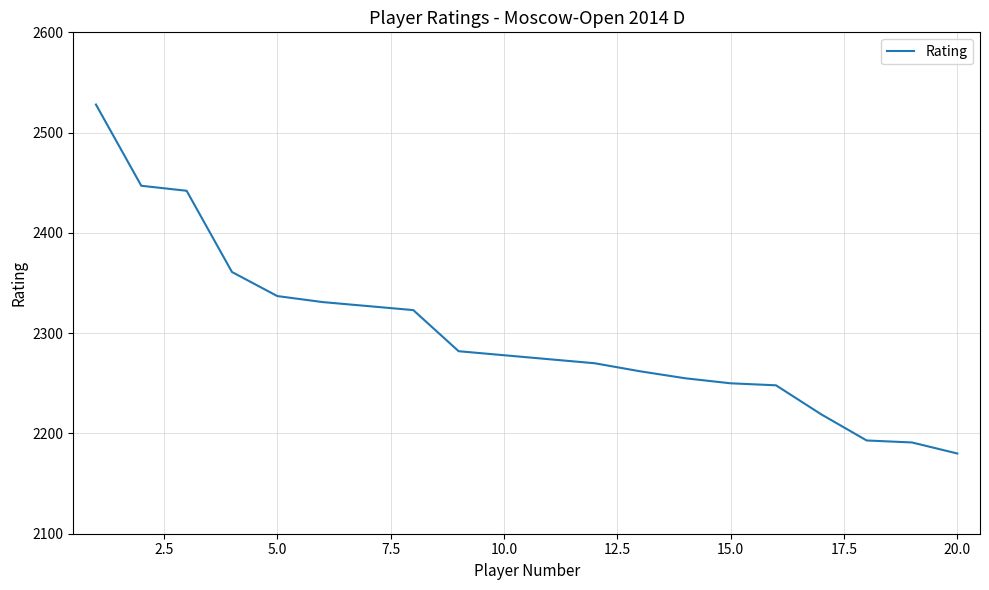

What is the maximum value shown in the chart?

2528